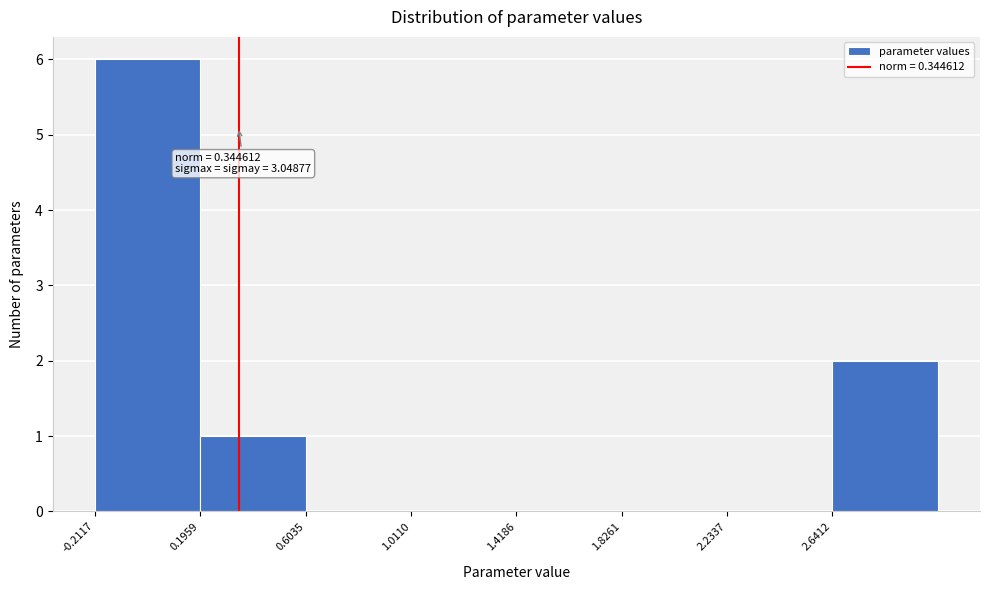

Which range on the x-axis has the tallest bar?

-0.20 to 0.20